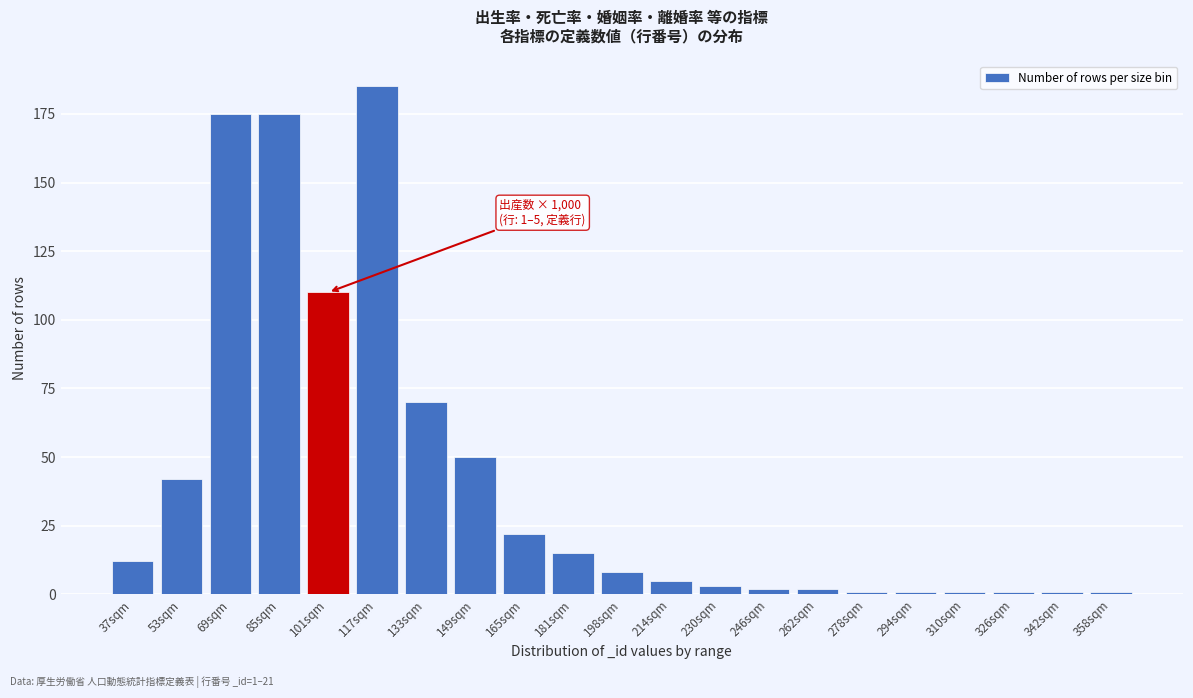

Reading right to left, list all the values displayed in this chart.

1	1	1	1	1	1	2	2	3	5	8	15	22	50	70	185	110	175	175	42	12